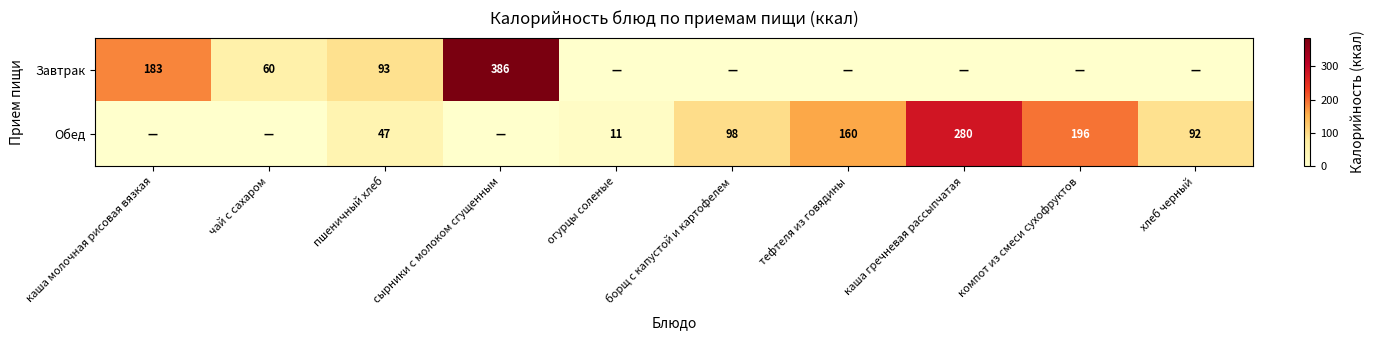

Rank the series at пшеничный хлеб from highest to lowest value.

Завтрак, Обед